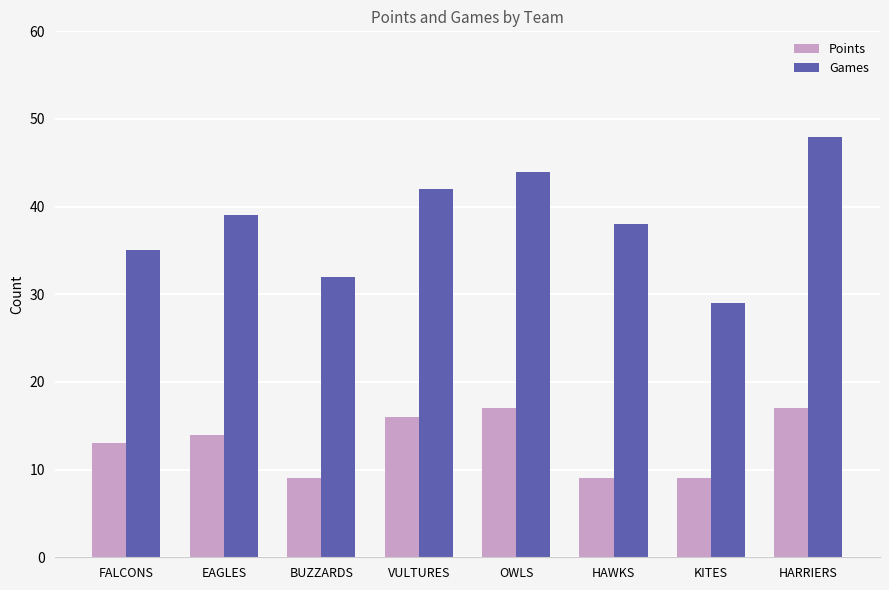

What is the label of the 5th bar from the right?

VULTURES